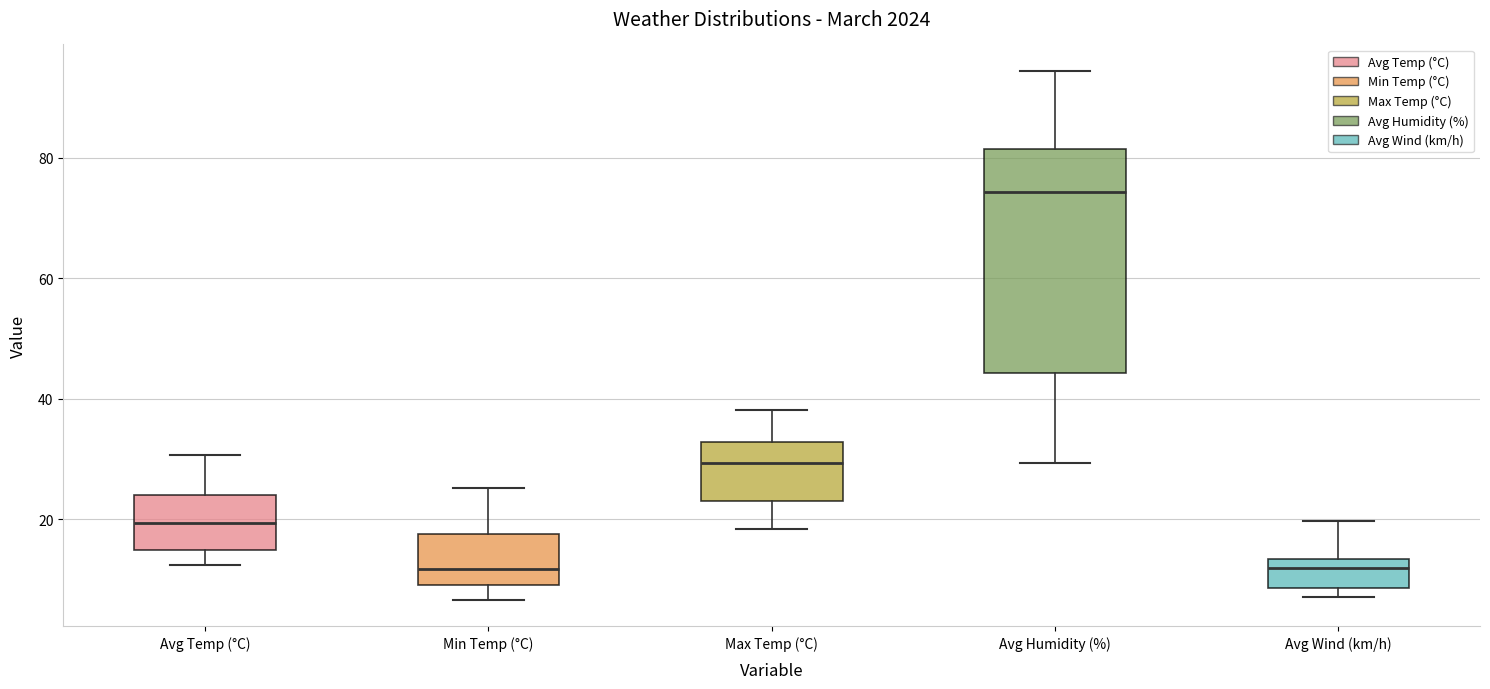

Where is the upper edge of the box for Max Temp (°C) on the y-axis? The values are not printed on the chart, so give them approximately, as read against the axis.

32